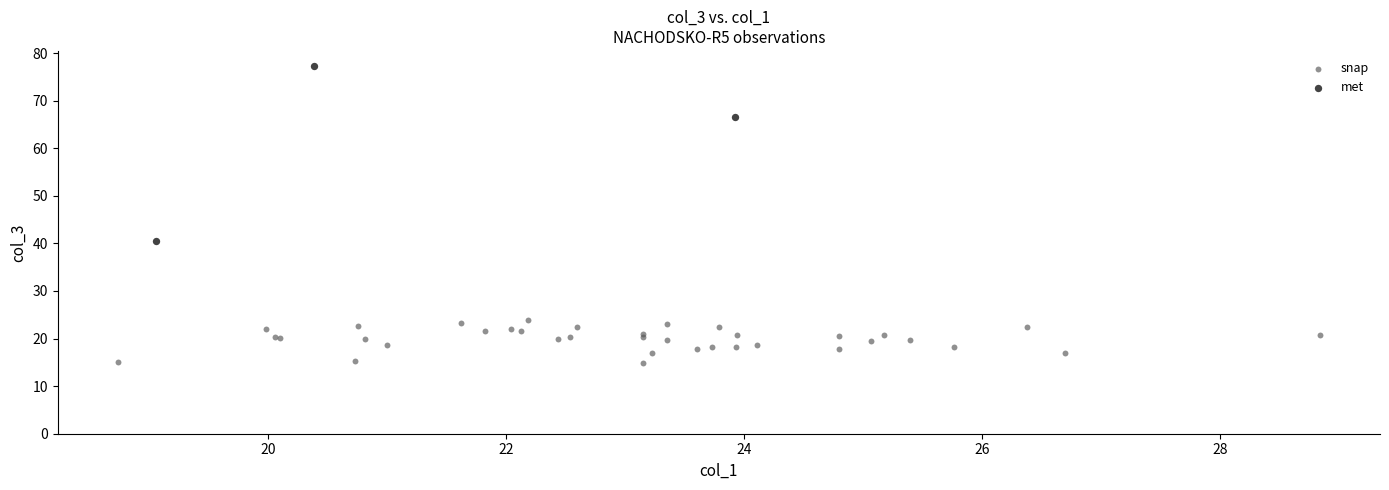

What are all the series names shown in the legend?

snap, met